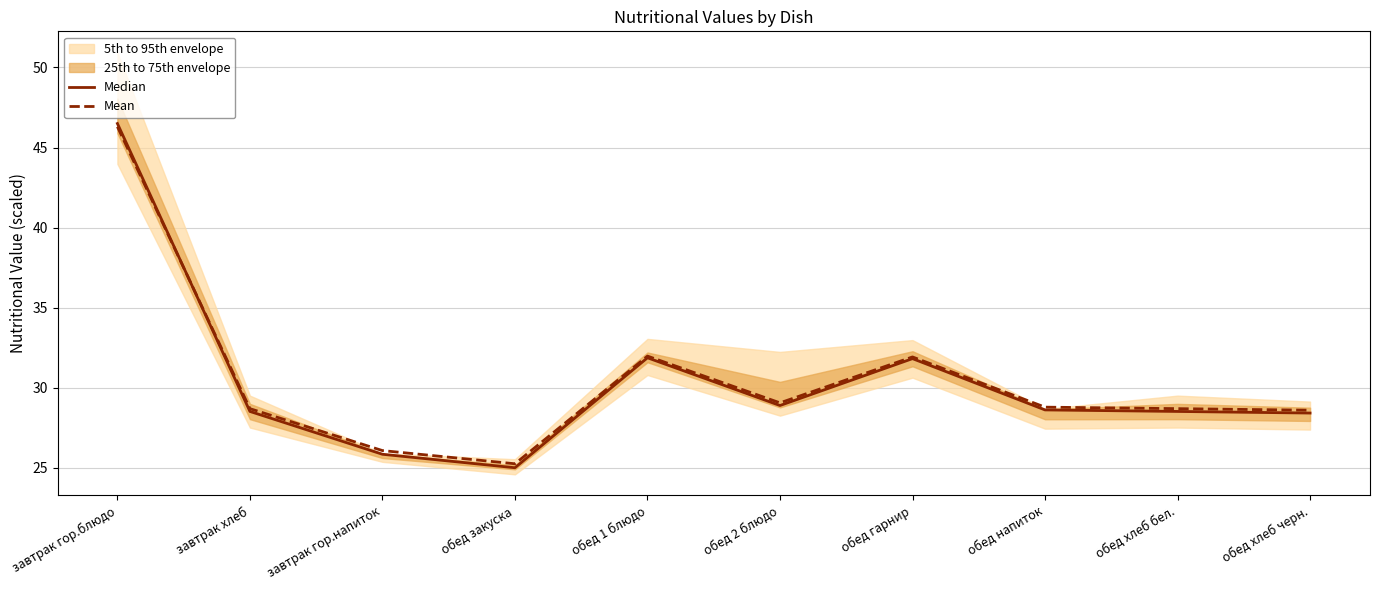

Where do Mean and Median first cross each other?

завтрак гор.блюдо and завтрак хлеб